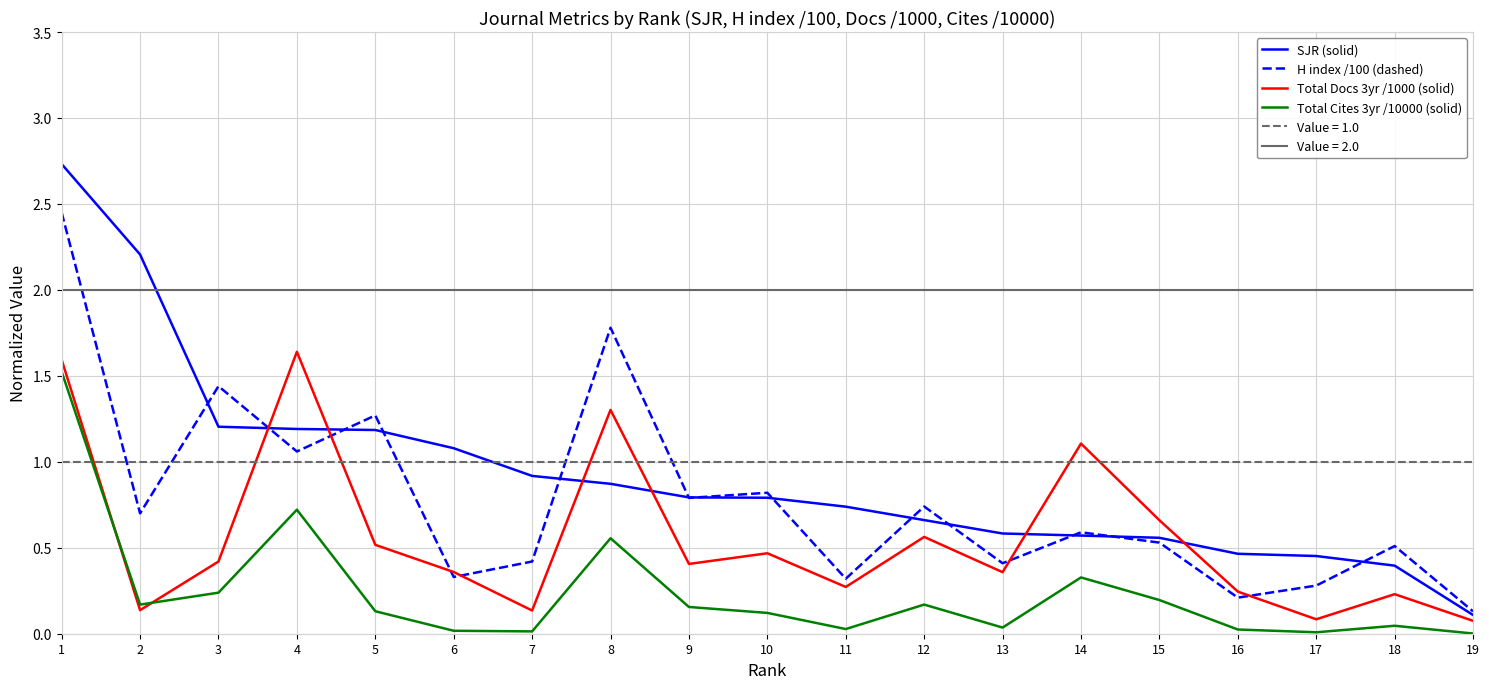

List the series in order of their peak value, highest first.

SJR (solid), H index /100 (dashed), Total Docs 3yr /1000 (solid), Total Cites 3yr /10000 (solid)